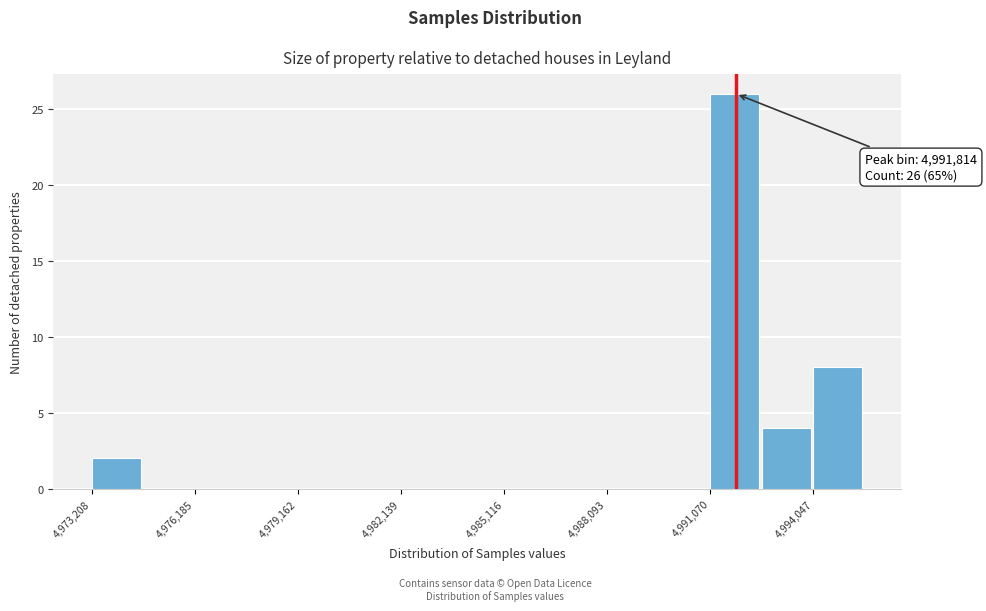

Around what value on the x-axis is the tallest bar? Give the approximate position of its centre, as read against the axis.

4992000